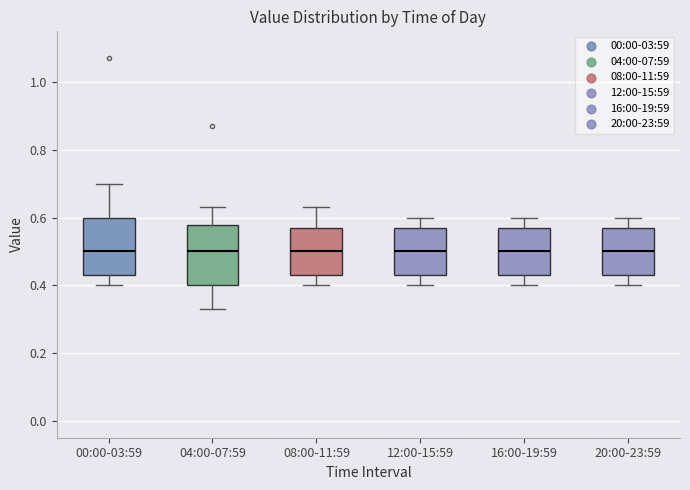

Where is the upper edge of the box for 12:00-15:59 on the y-axis? The values are not printed on the chart, so give them approximately, as read against the axis.

0.58